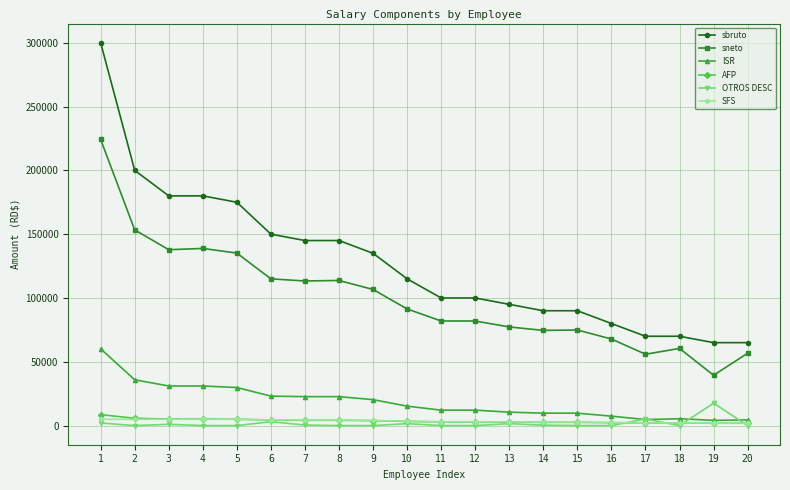

The sbruto series shows 115000.0 at 10. True or false?

True